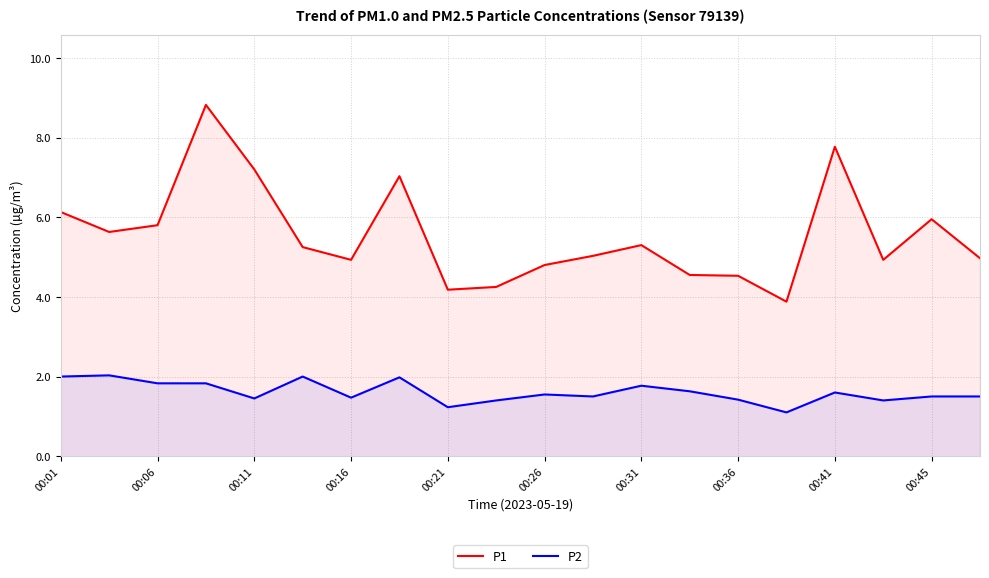

The P1 series shows 5.0 at 00:11. True or false?

False